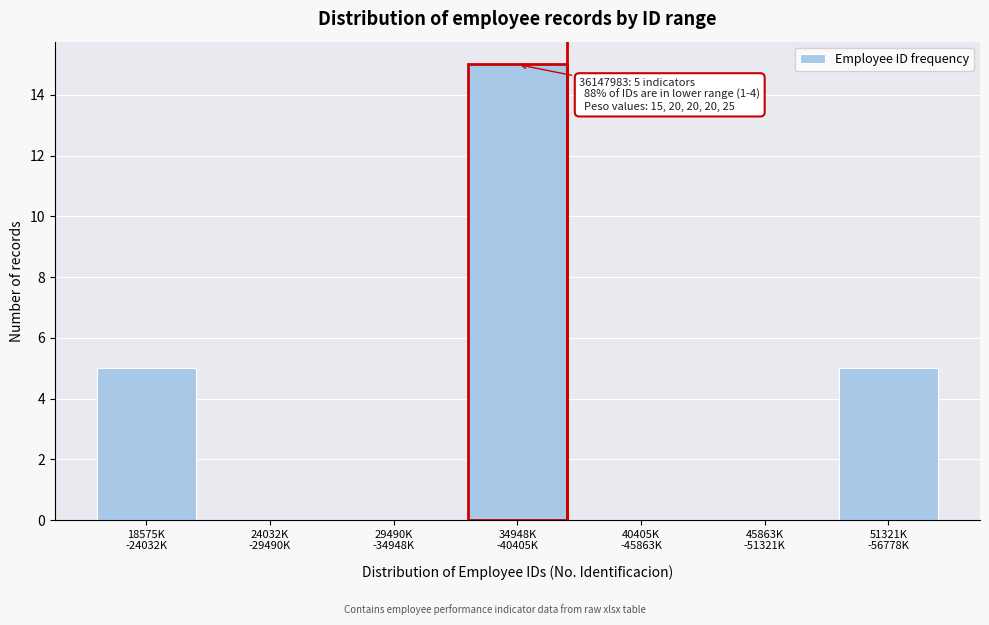

What is the sum of all values?

25